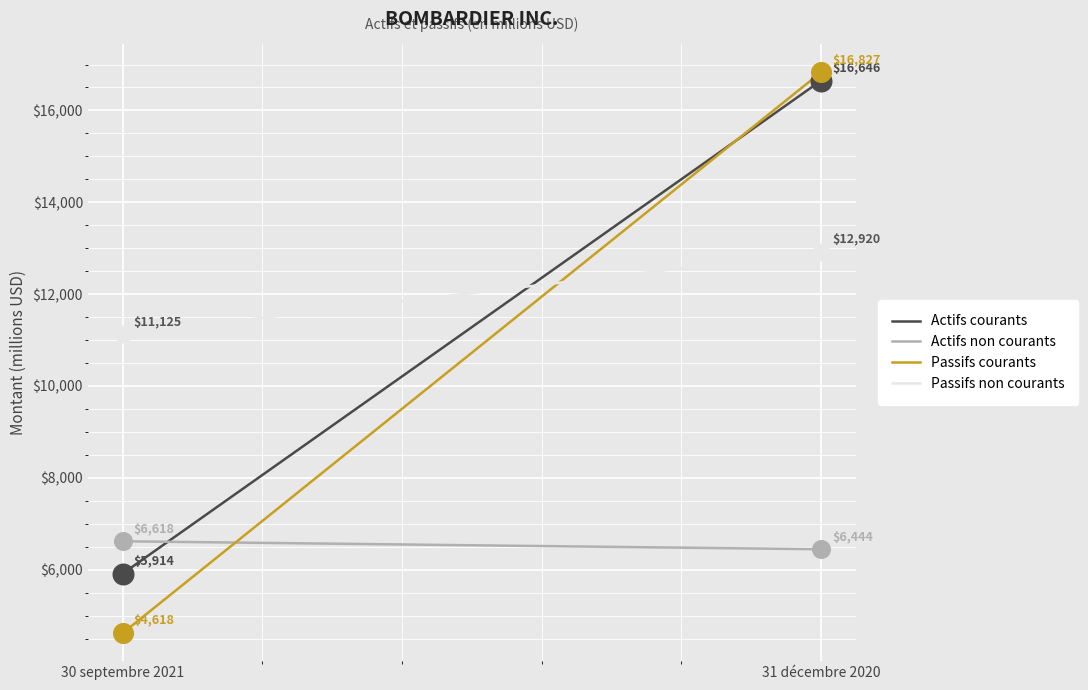

Which series contains the lowest Y value?

Passifs courants